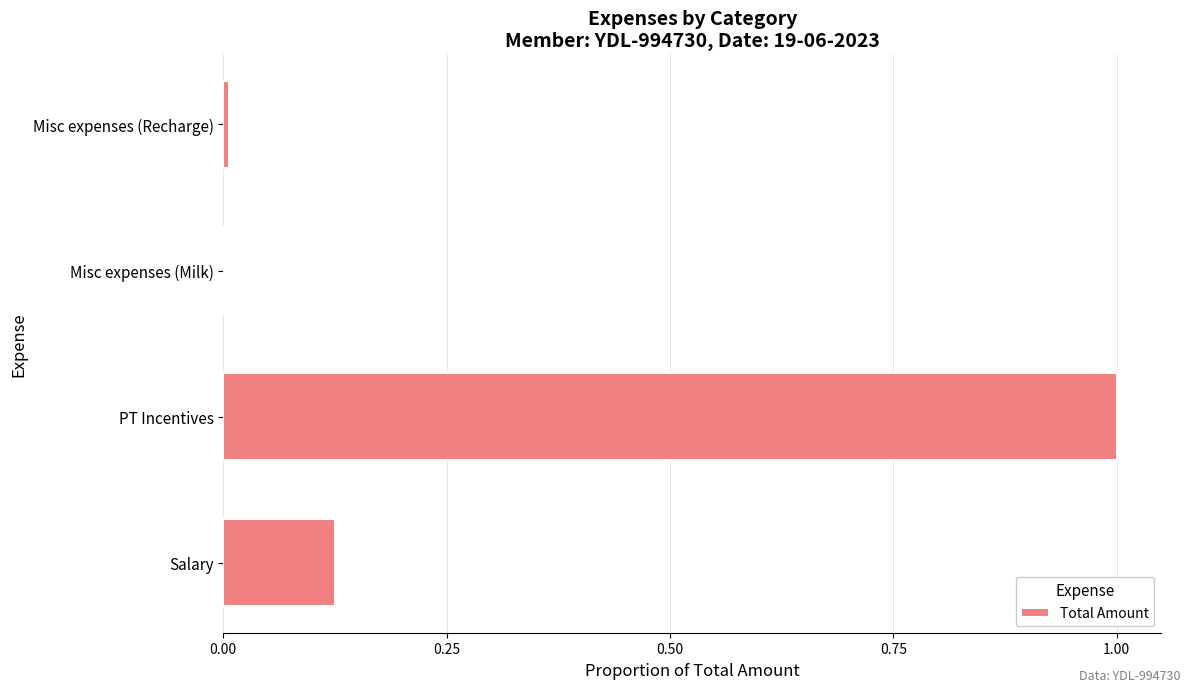

Is it true that the value at PT Incentives is 0.6?

False